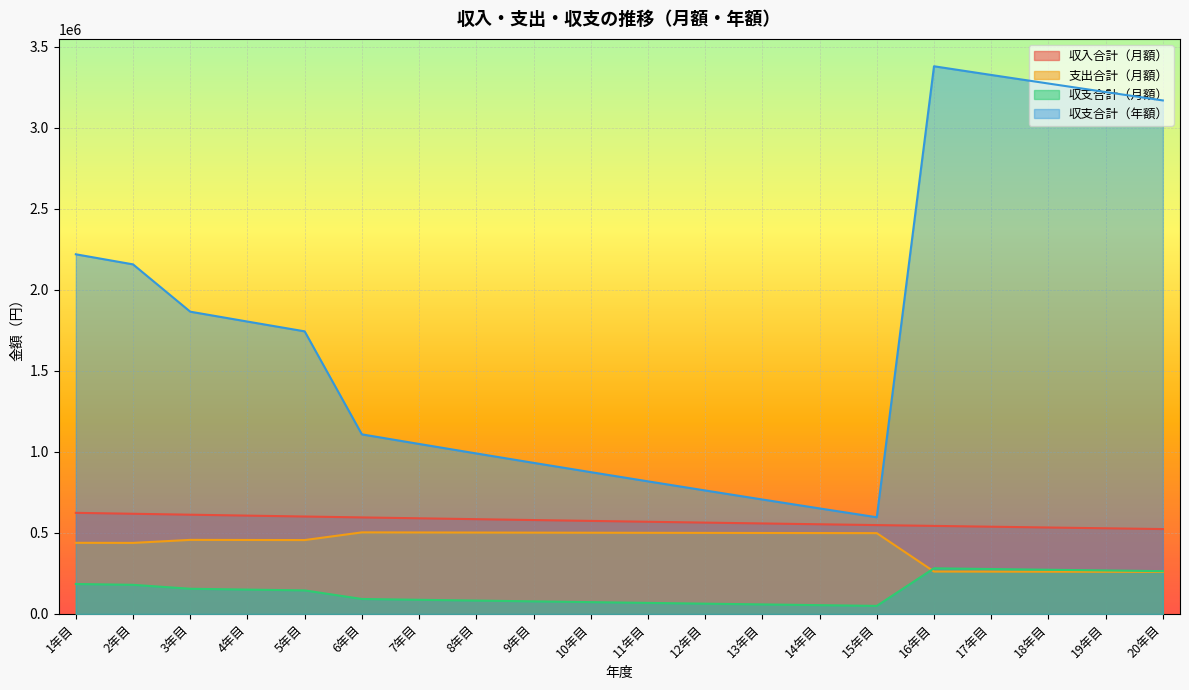

What is the difference between the 収支合計（年額） values at 9年目 and 8年目?

57981.9